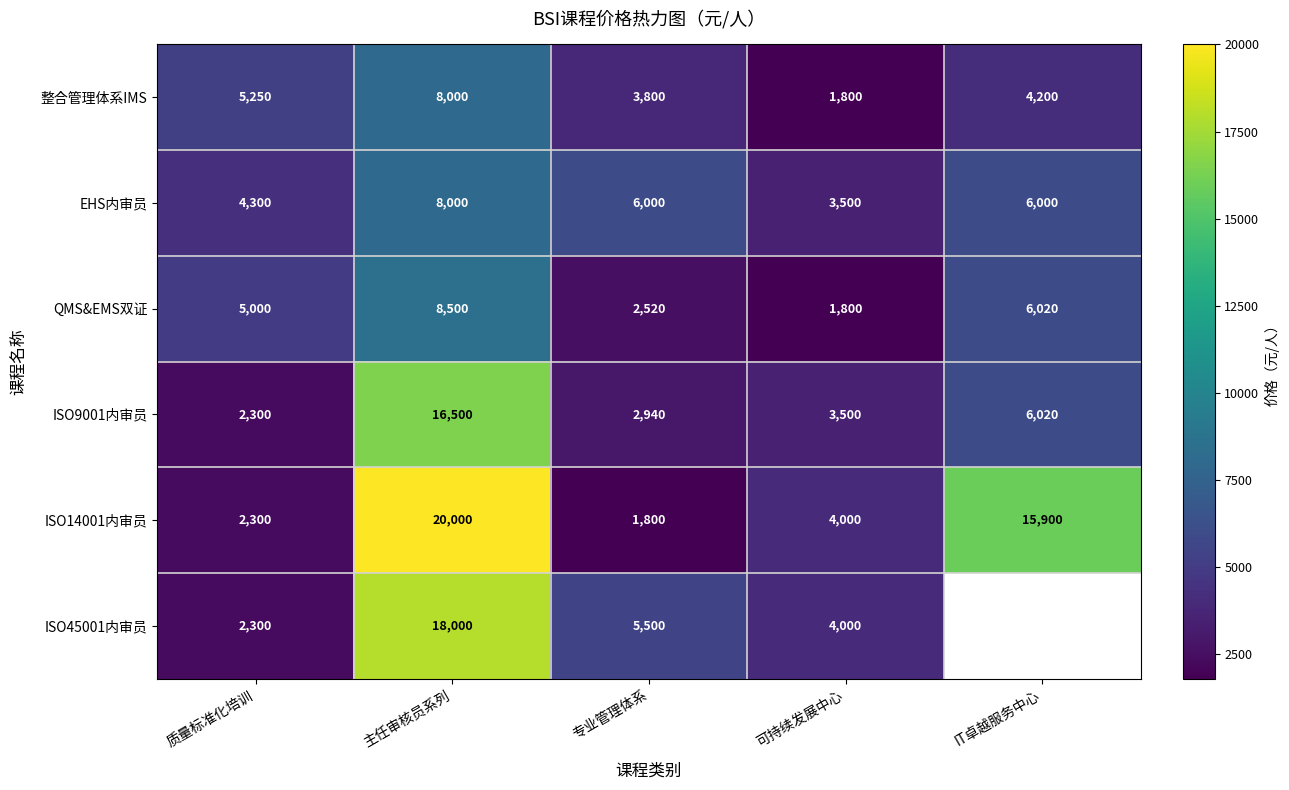

Where is QMS&EMS双证 nearest to the value 5150?

质量标准化培训